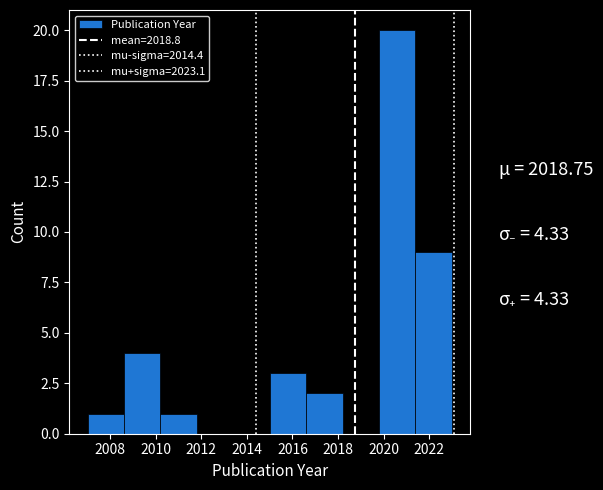

What is the height of the bar covering 2019.8 to 2021.4 on the x-axis? The values are not printed on the chart, so give them approximately, as read against the axis.

20